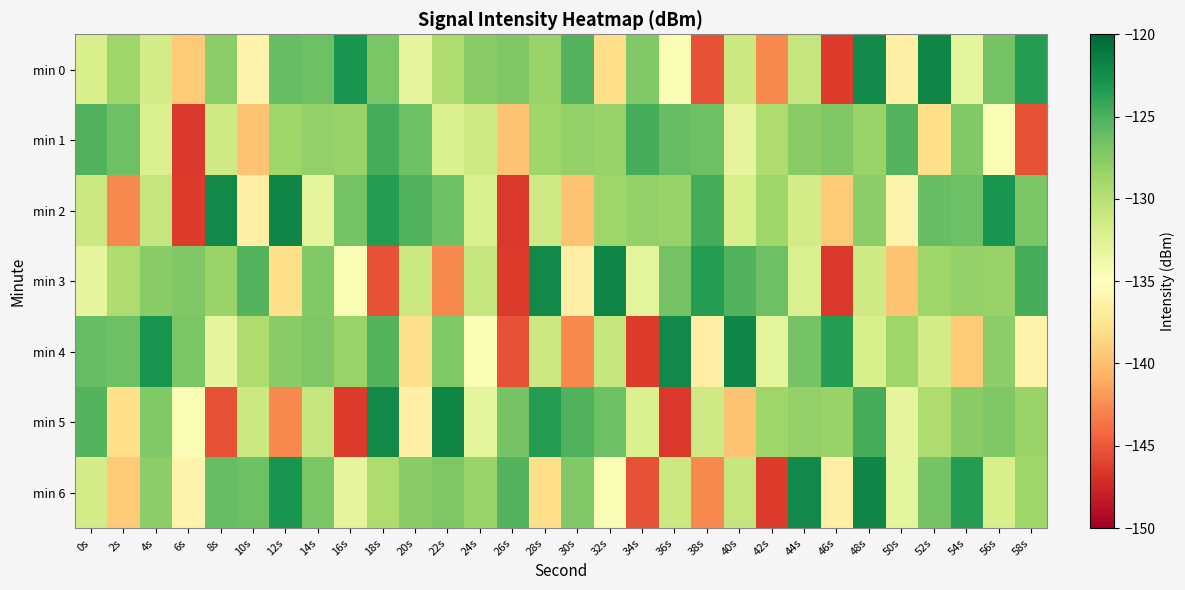

Which series has the widest spread of values?

min 2